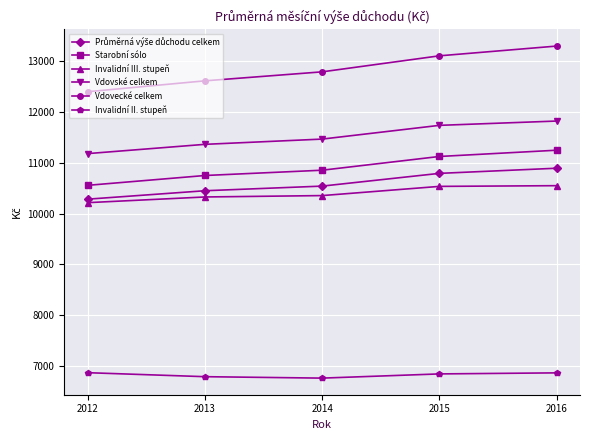

Rank the categories by Vdovecké celkem value from highest to lowest.

2016, 2015, 2014, 2013, 2012